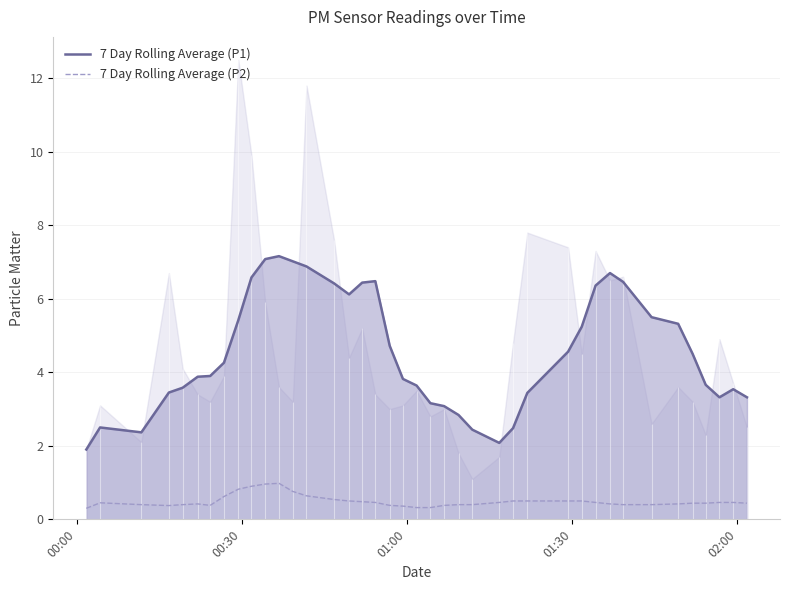

Does the chart have visible grid lines?

Yes